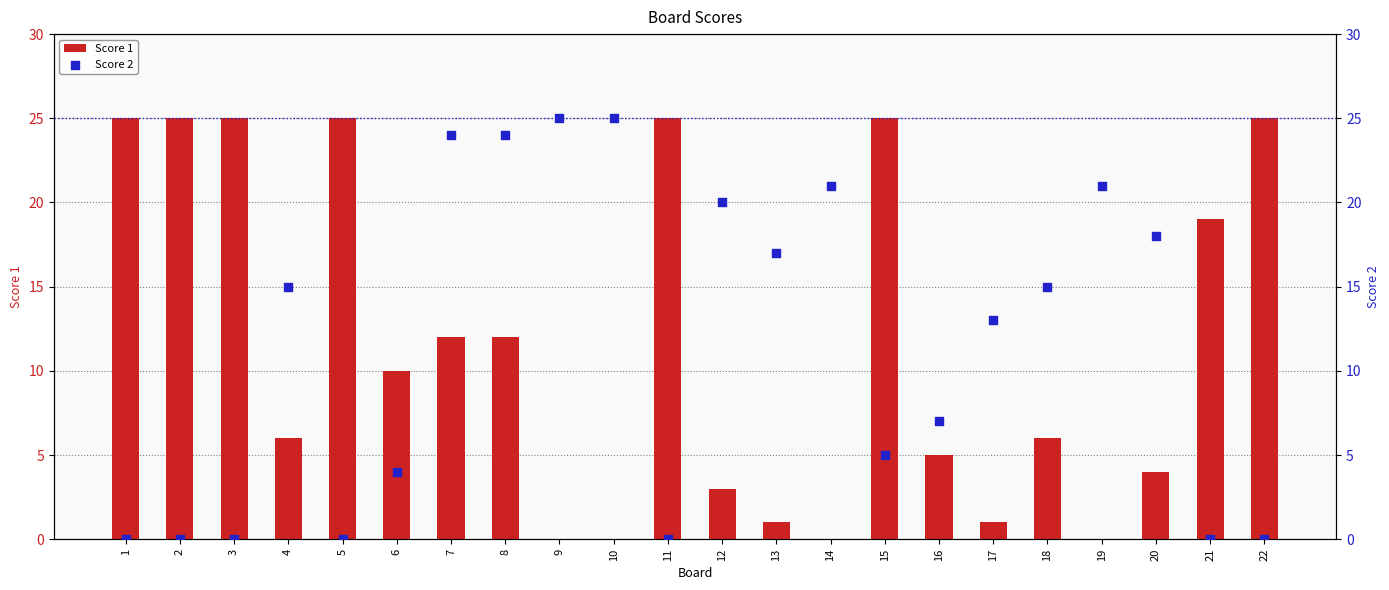

Is the value of Score 1 at 4 greater than the value of Score 2 at 20?

No